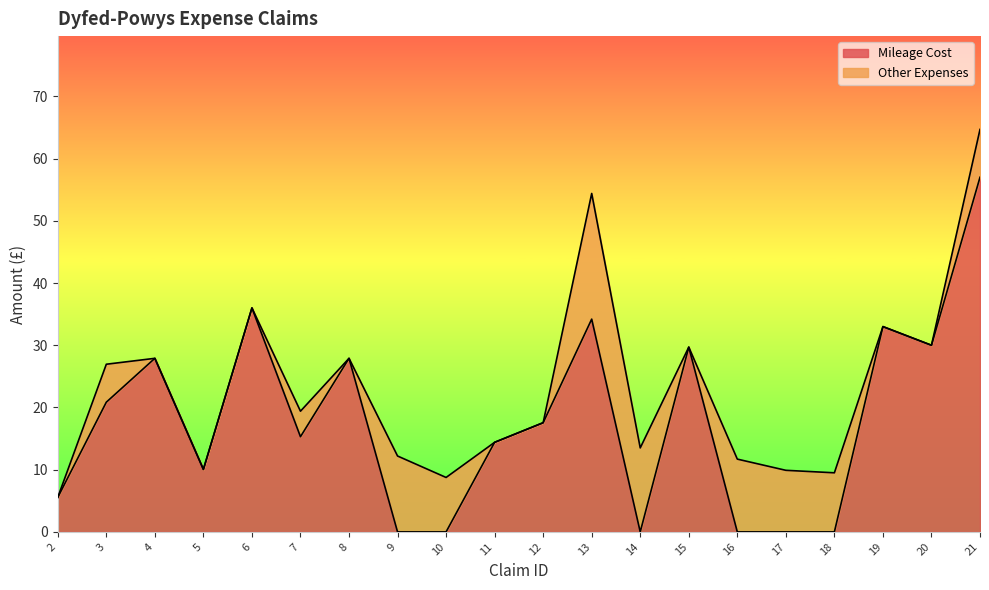

What is the average value?

18.0